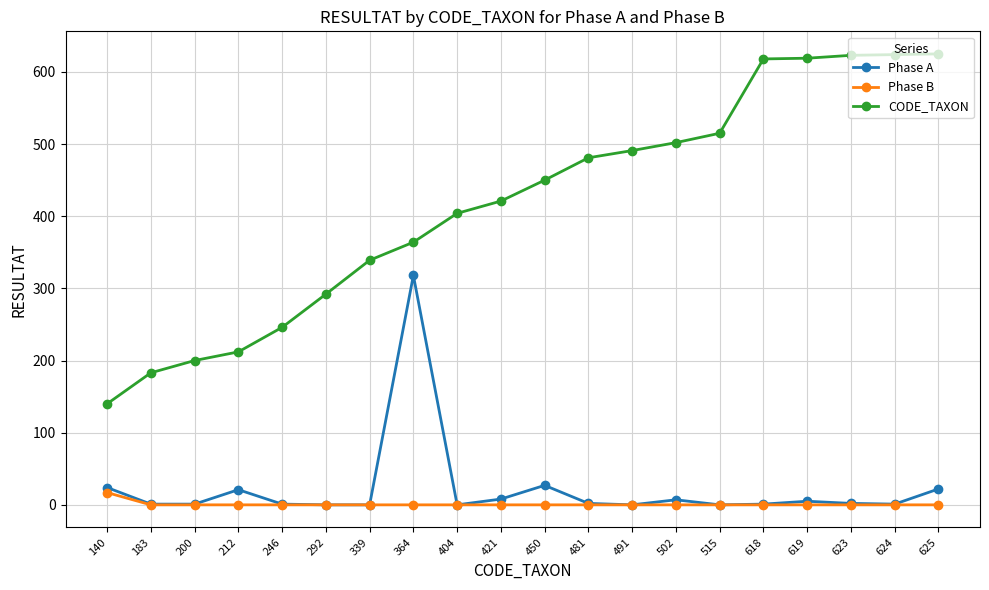

What is the value of the Phase A point at the 18th from the left?

2